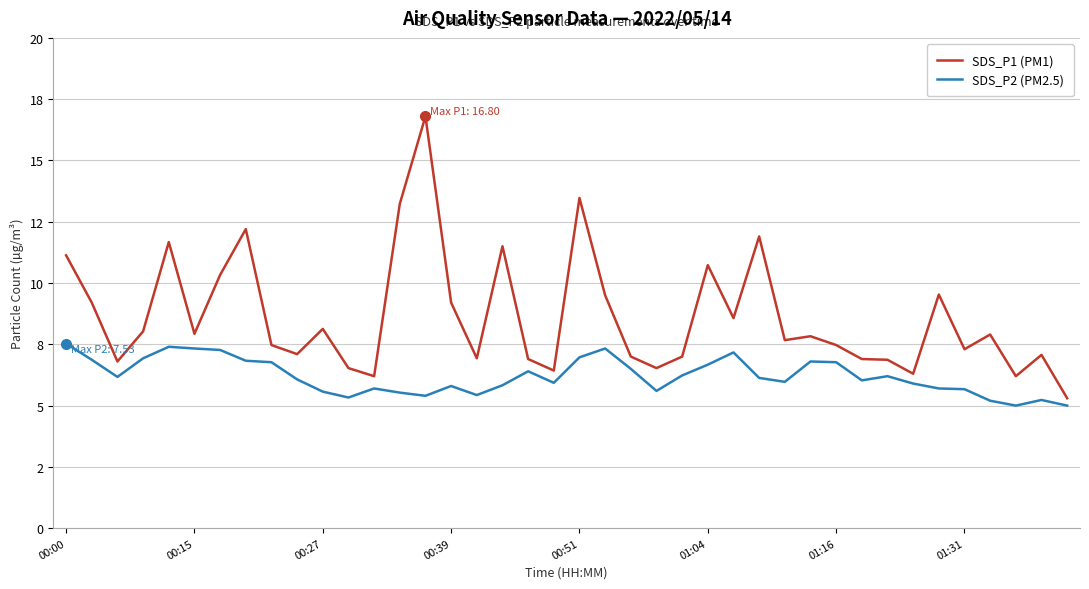

What is the greatest value displayed?

16.8